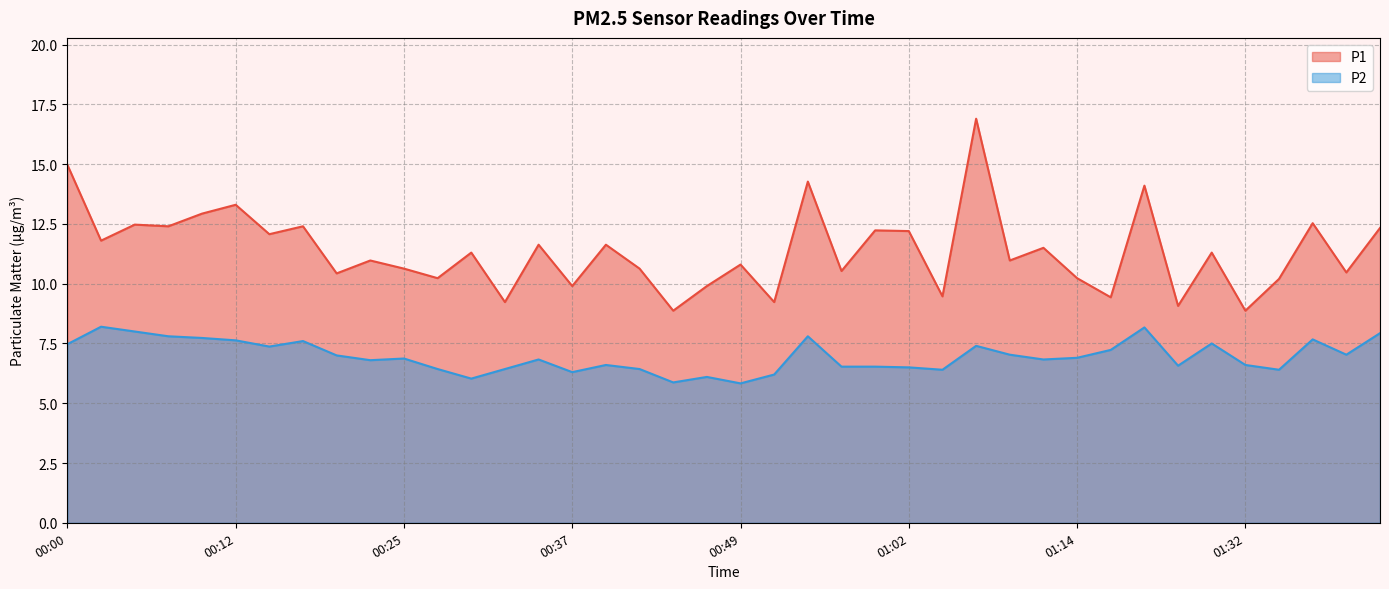

What is the approximate value of P1 at 00:00?

15.0